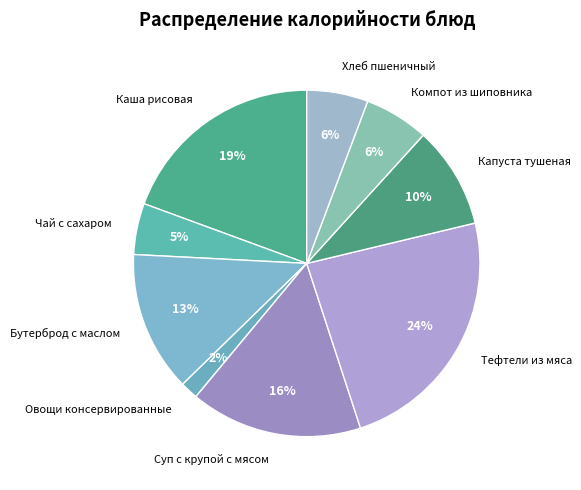

Count the number of slices in the pie.

9